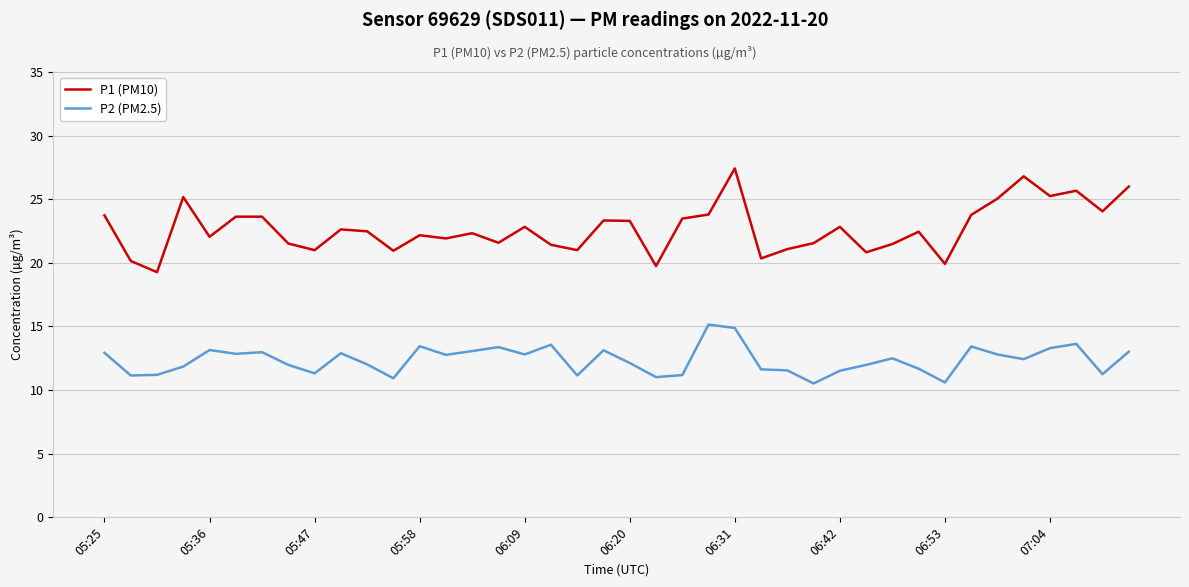

What is the highest value of the P1 (PM10) series?

27.4